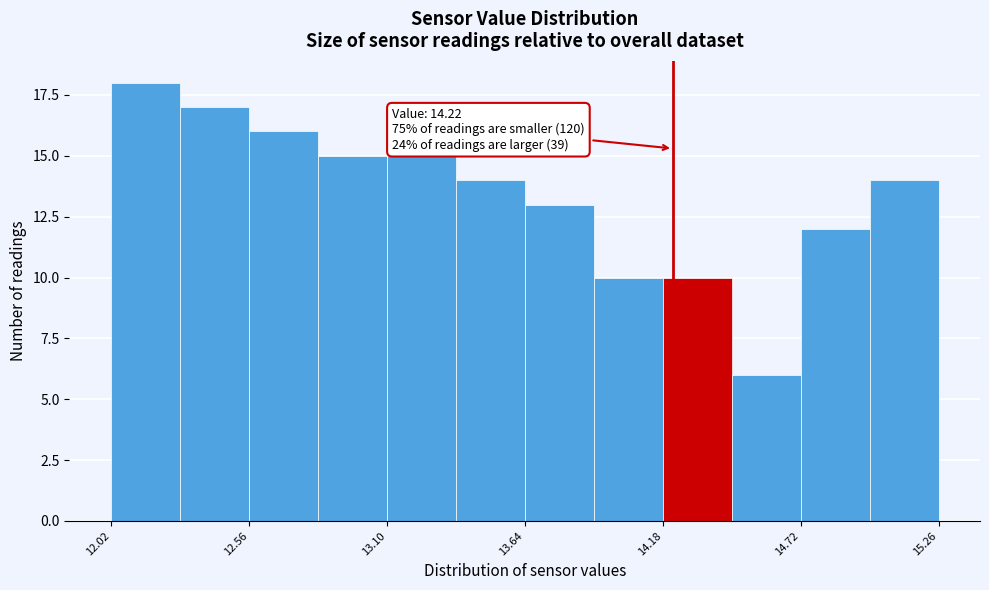

Read against the x-axis, roughly where is the centre of the tallest bar?

12.2